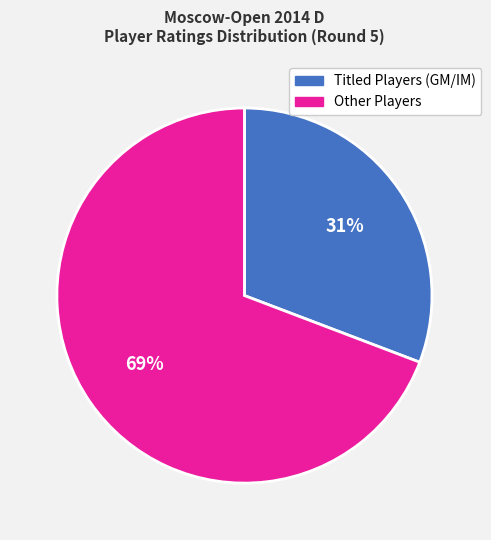

Is there a majority slice in this chart?

Yes